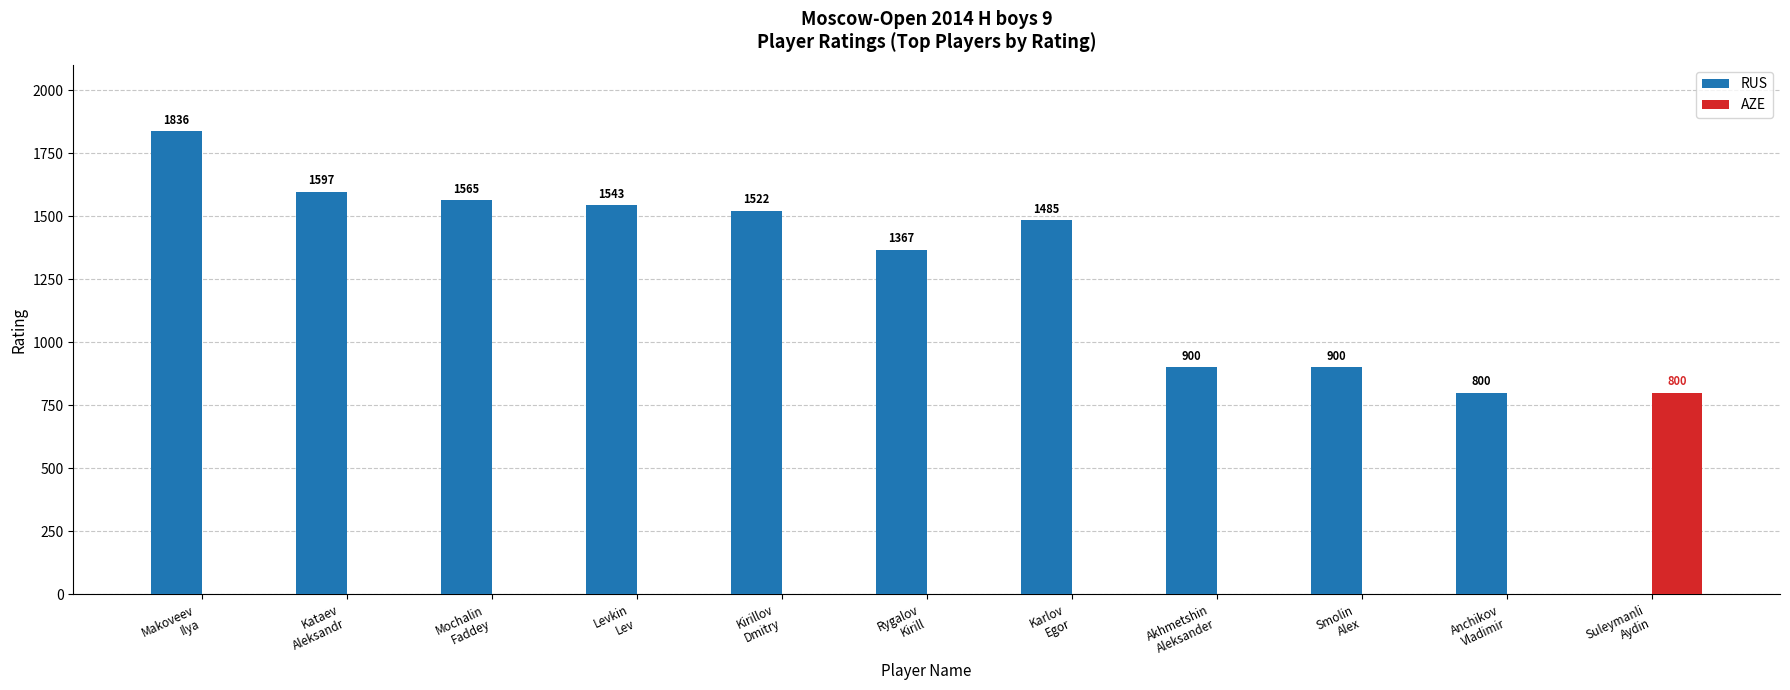

Count the number of categories in the chart.

11